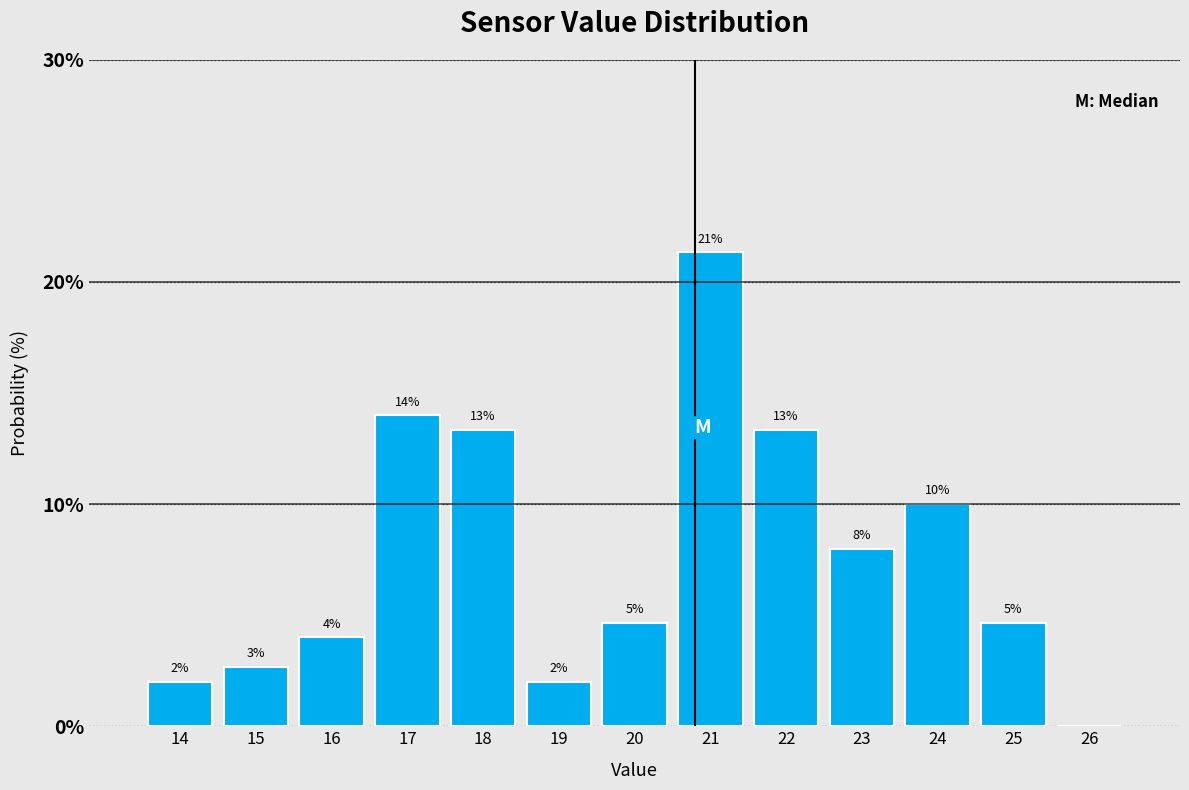

Between 17 and 15, which is larger?

17